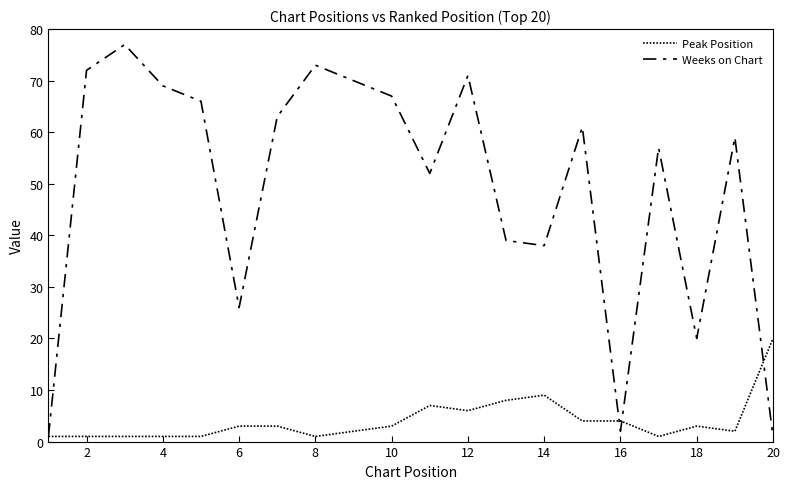

True or false: Peak Position and Weeks on Chart intersect in this chart.

True